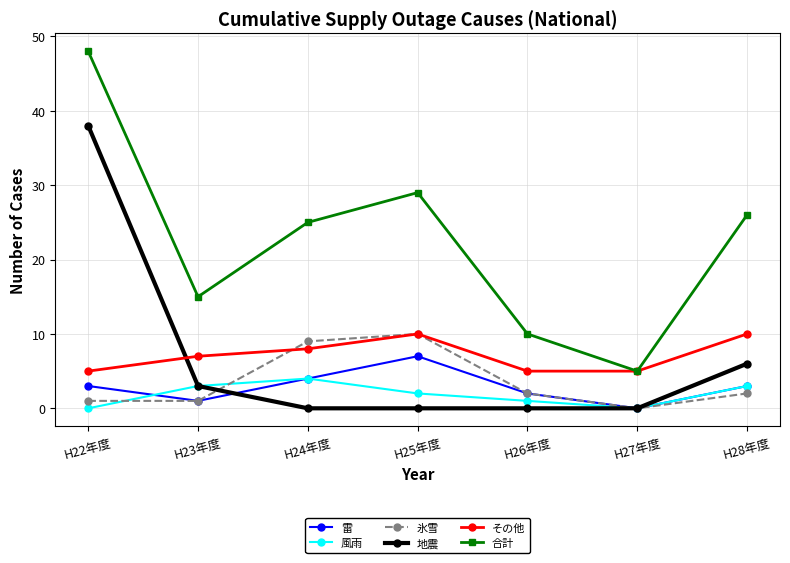

What are all the series names shown in the legend?

雷, 風雨, 氷雪, 地震, その他, 合計